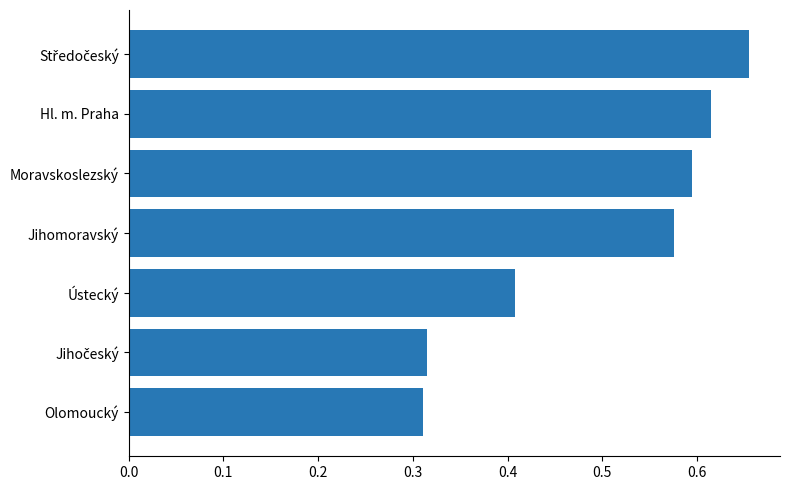

Are the bars horizontal?

Yes